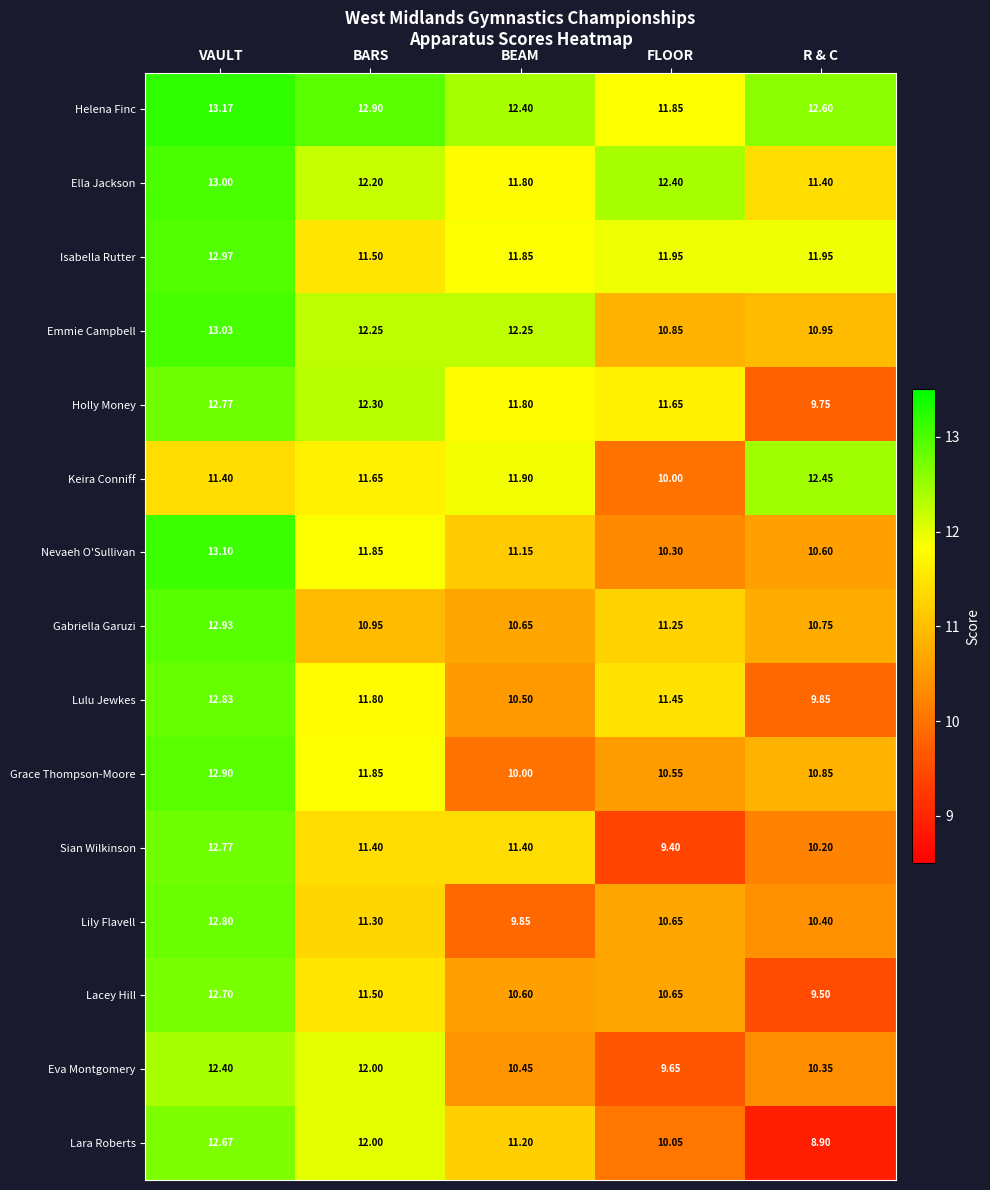

At which category does the chart reach its peak across all series?

VAULT